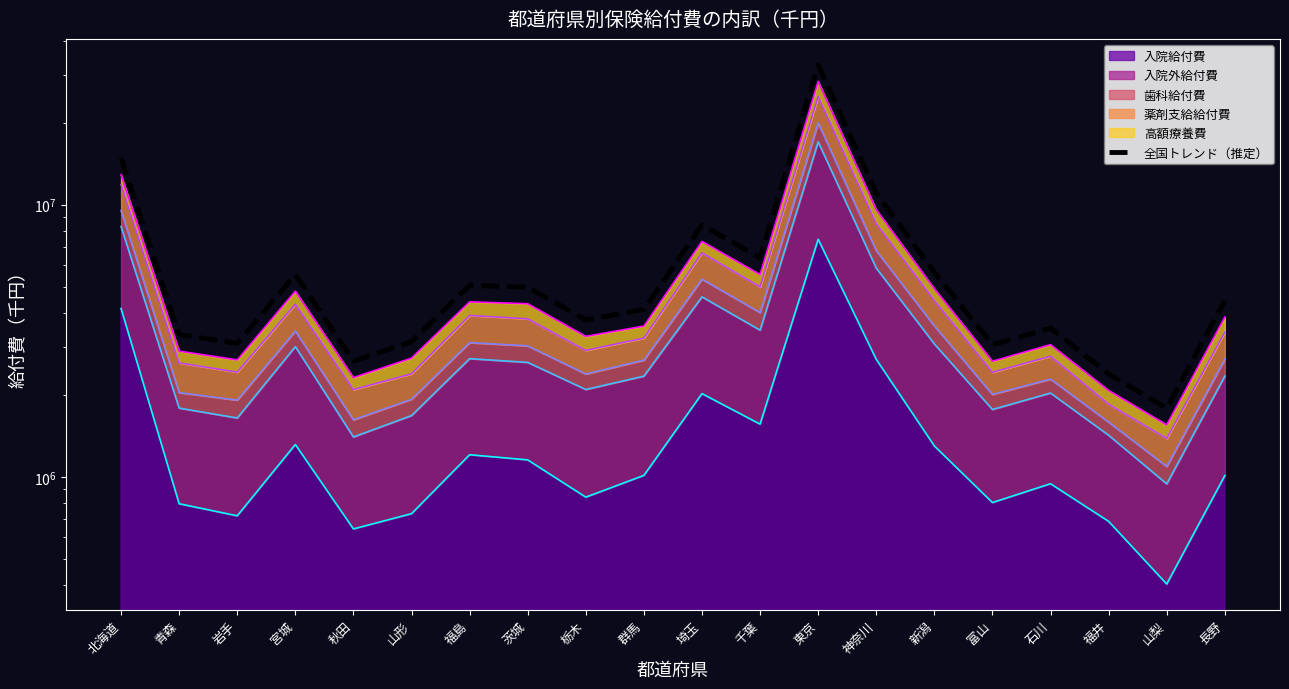

At which category does the chart reach its minimum across all series?

山梨